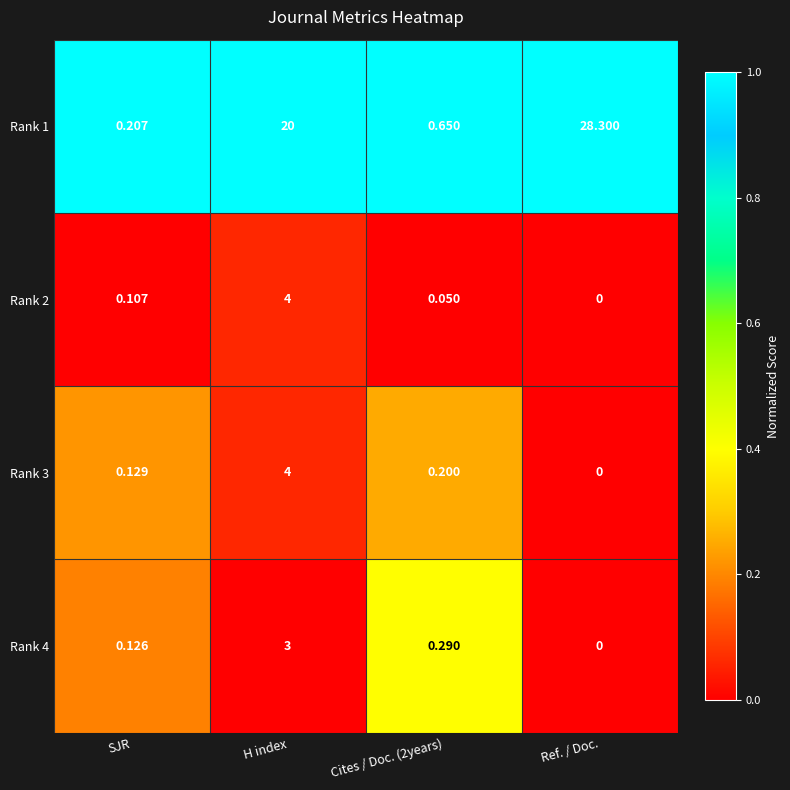

Which category has the highest value in the Rank 2 series?

H index